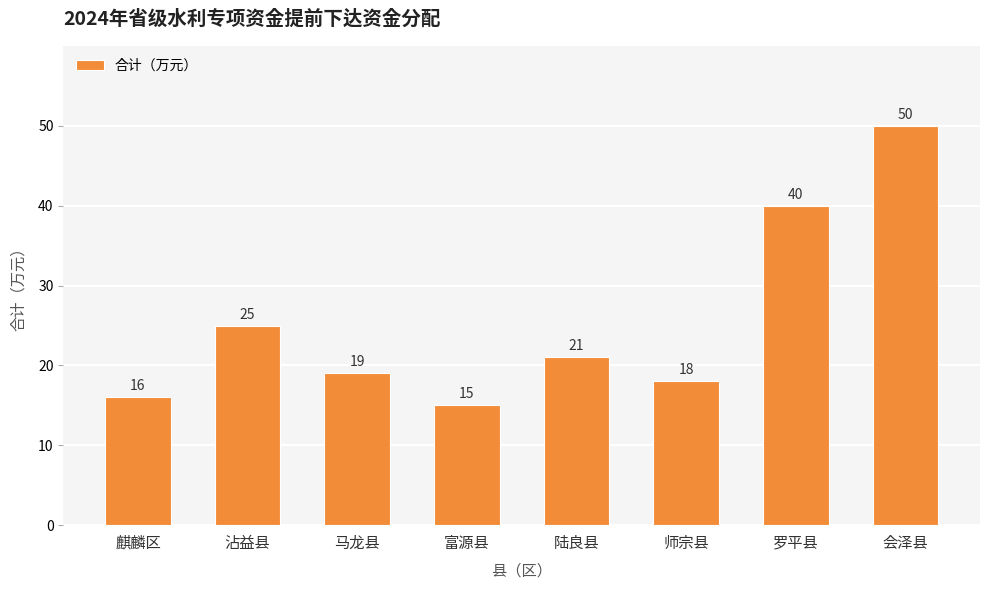

Reading left to right, transcribe all the data shown in this chart.

麒麟区=16	沾益县=25	马龙县=19	富源县=15	陆良县=21	师宗县=18	罗平县=40	会泽县=50